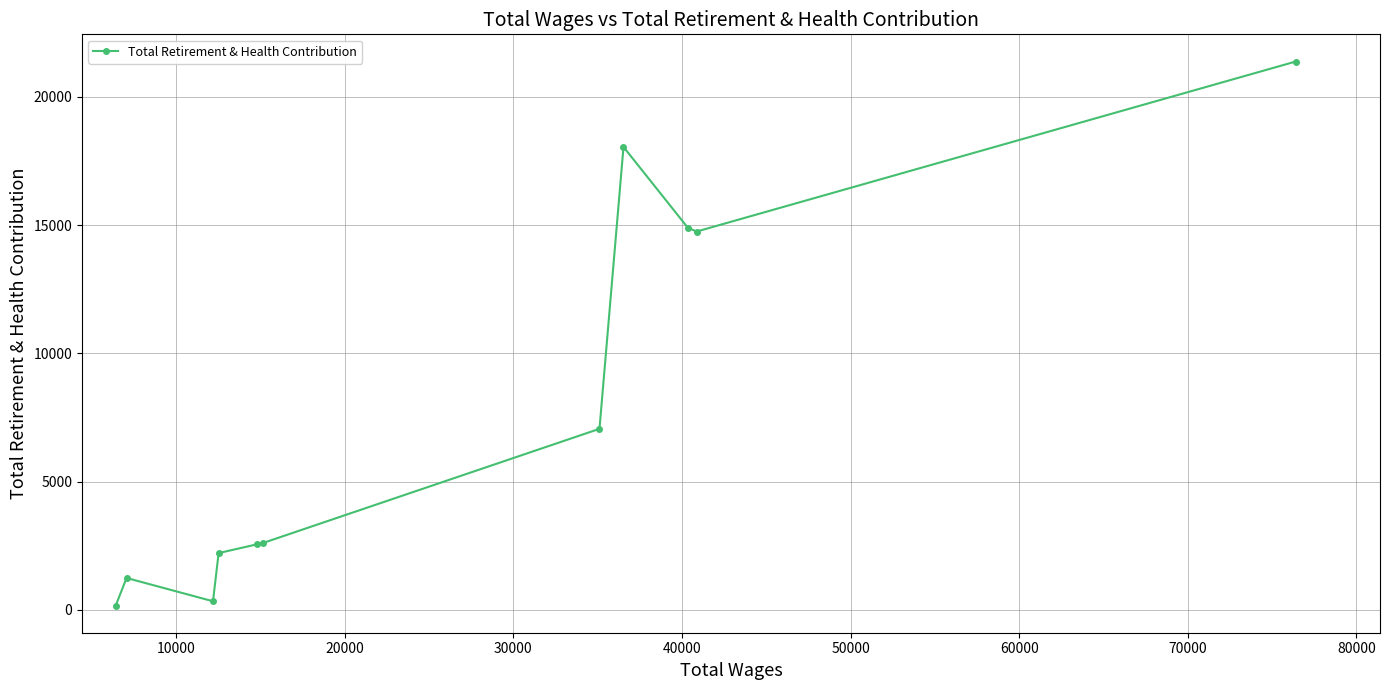

What is the greatest value displayed?

21374